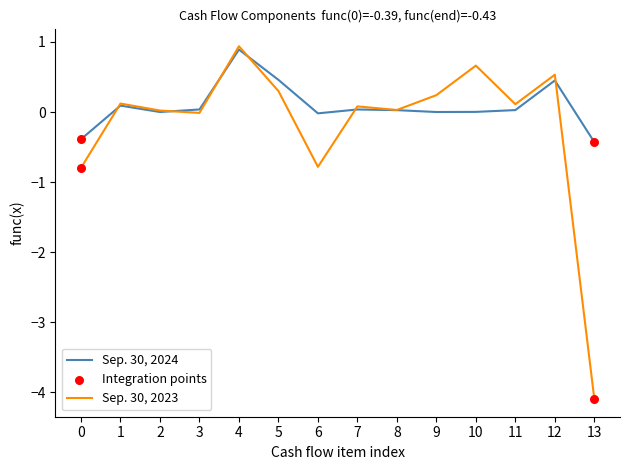

Which series has the widest spread of values?

Sep. 30, 2023